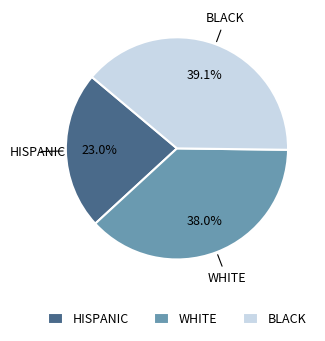

Rank the categories by value from highest to lowest.

BLACK, WHITE, HISPANIC